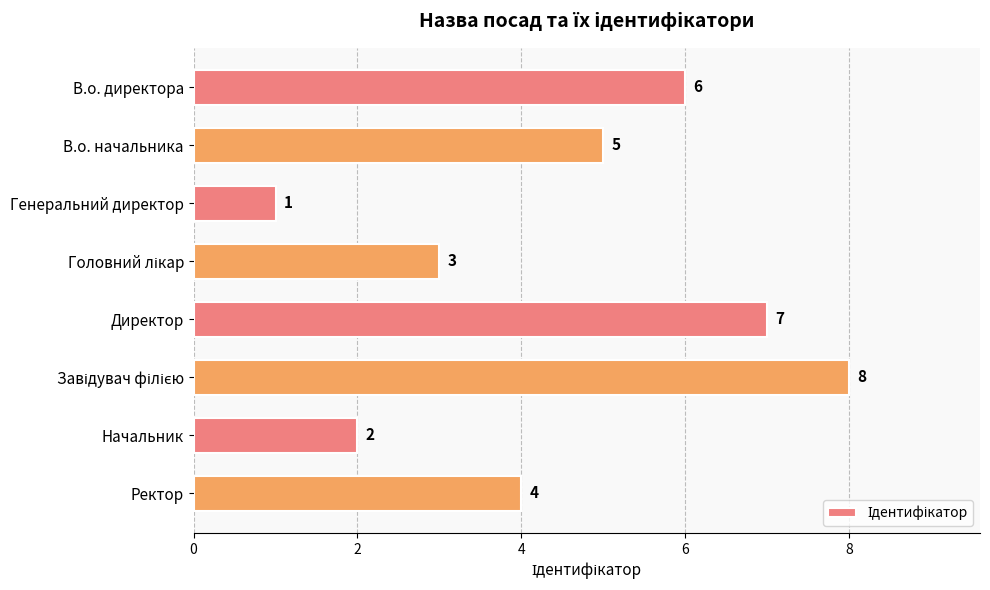

Reading top to bottom, transcribe all the data shown in this chart.

6	5	1	3	7	8	2	4